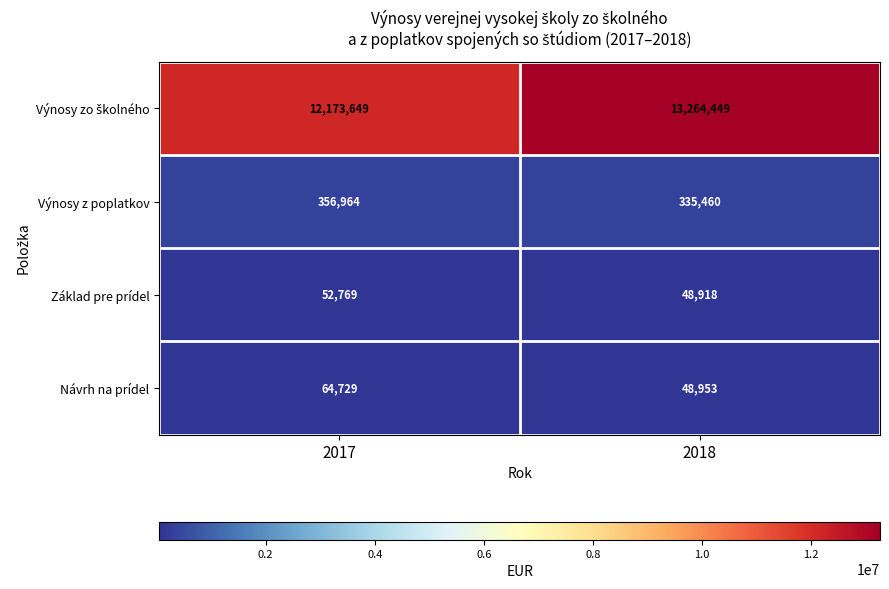

What is the sum of all Výnosy z poplatkov values?

692424